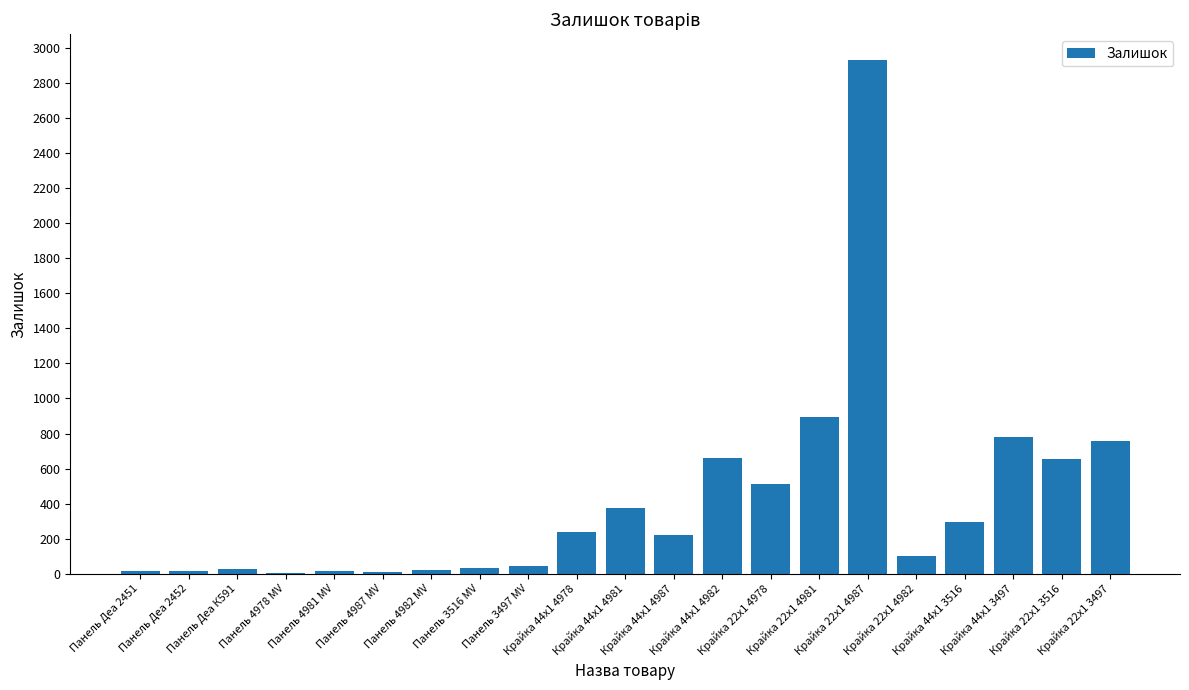

What is the maximum value shown in the chart?

2933